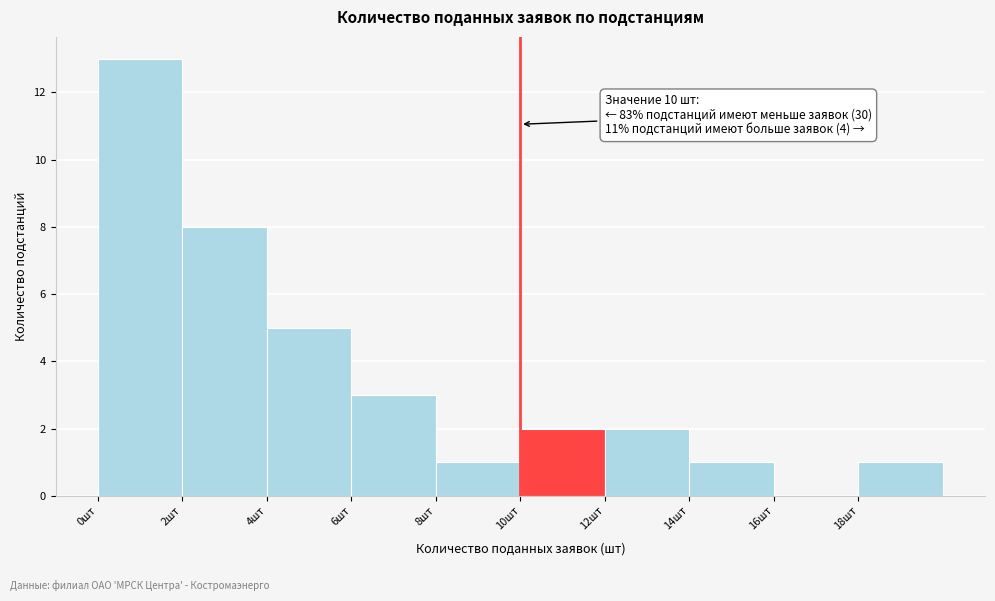

Over which range of the x-axis is the bar tallest?

0 to 2